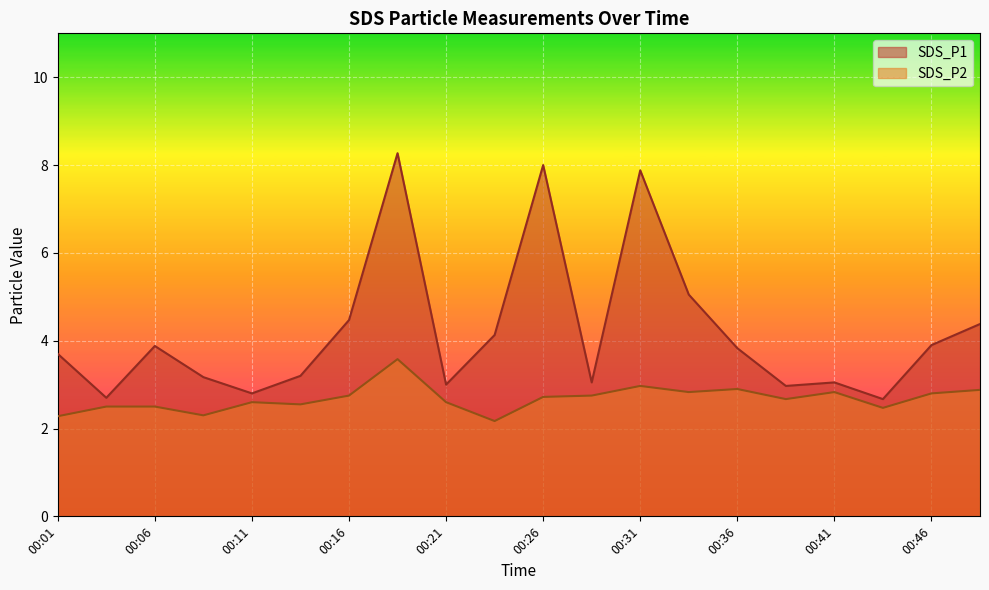

Which series has the widest spread of values?

SDS_P1